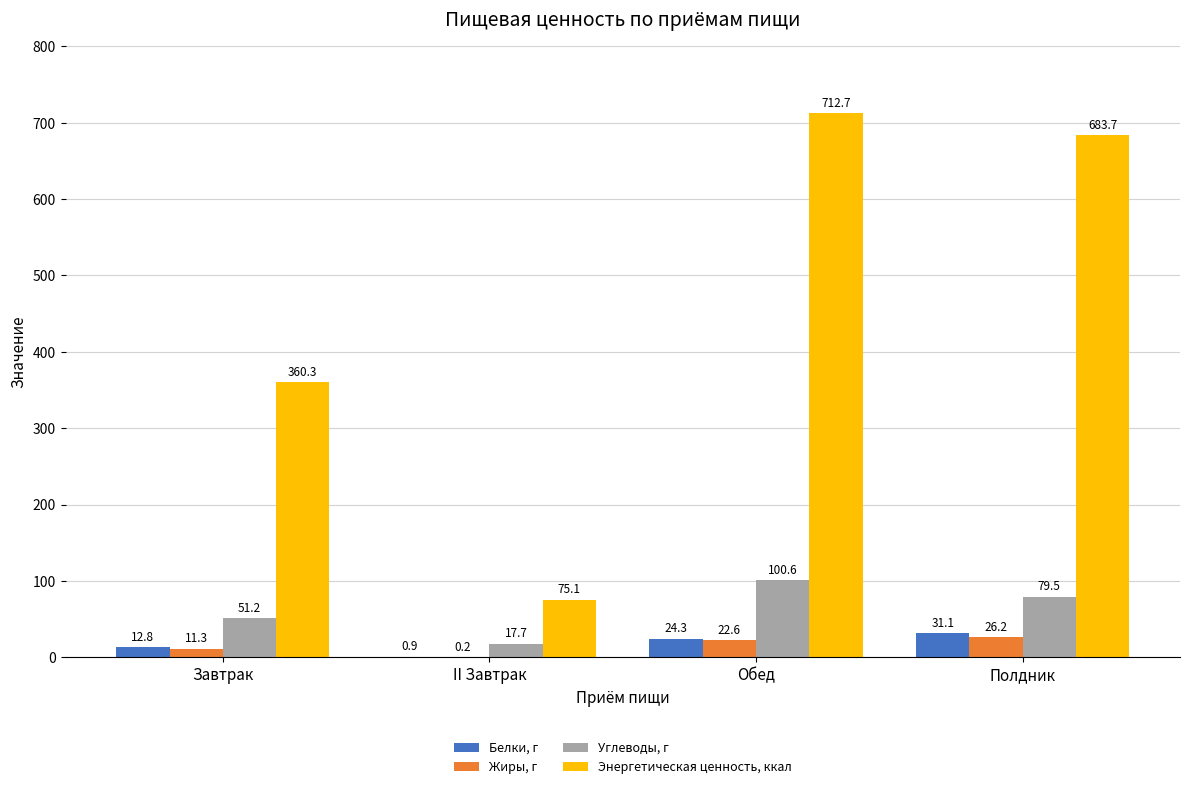

At which label does Белки, г first exceed 24?

Обед